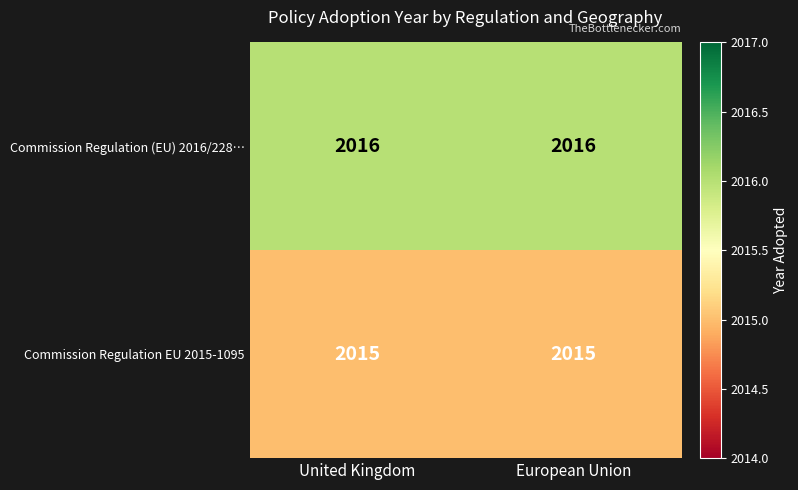

Read the Commission Regulation EU 2015-1095 value at European Union.

2015